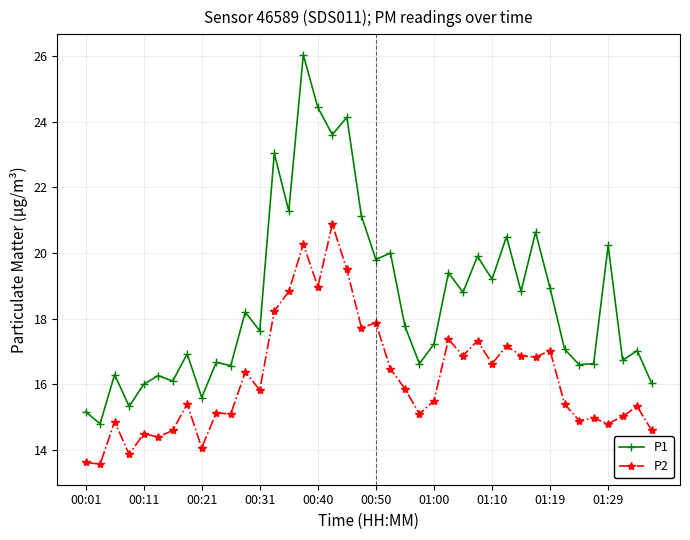

What is the minimum value shown in the chart?

13.6